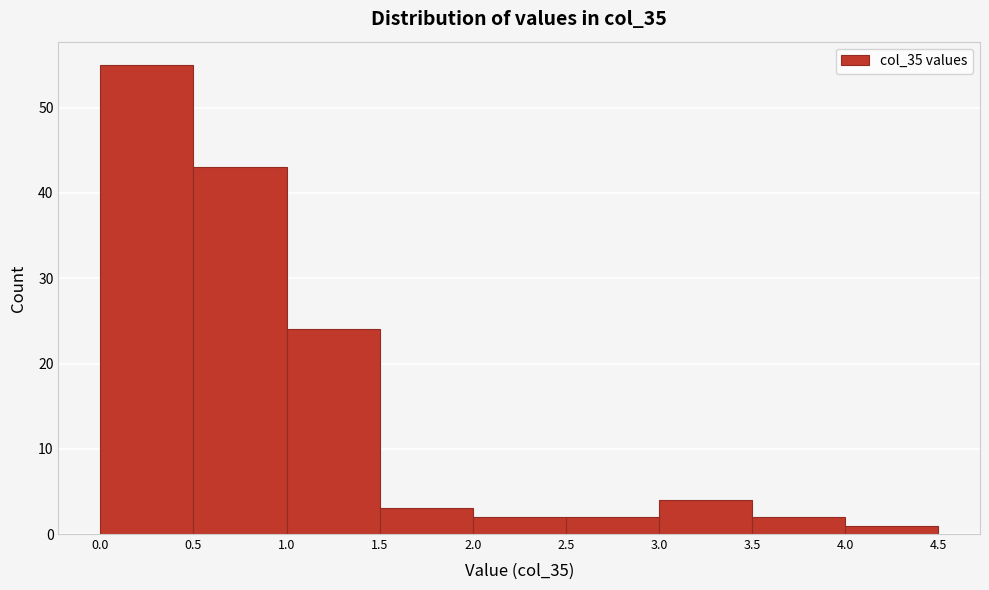

Over which range of the x-axis is the bar tallest?

0.0 to 0.5